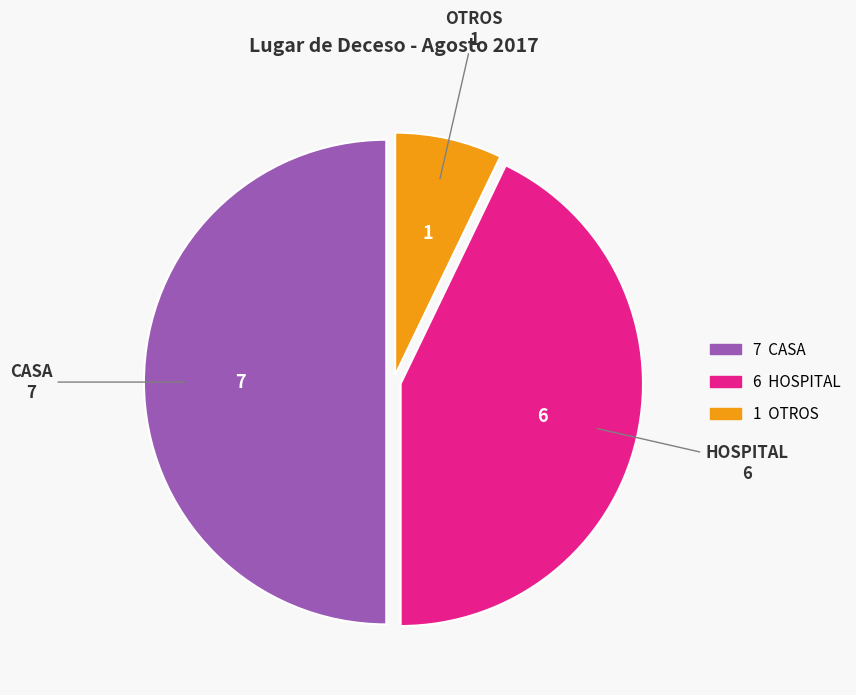

Which category has the smallest portion of the pie?

OTROS